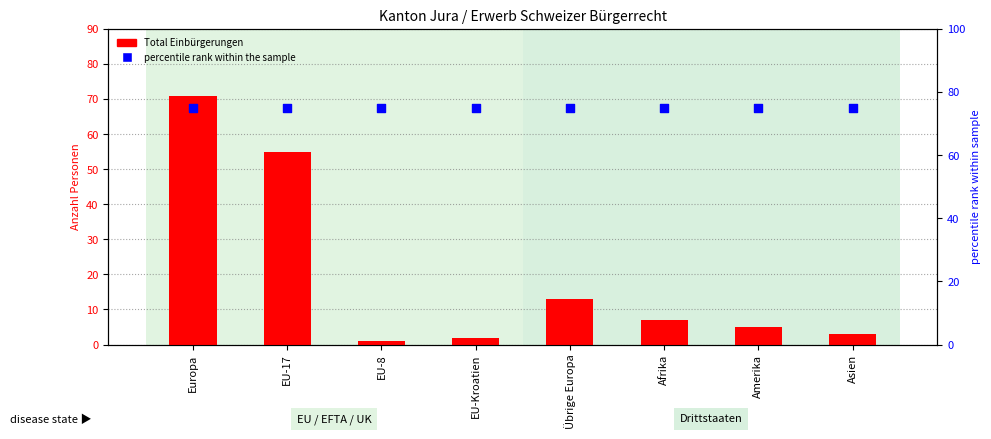

Which series has the largest Y range (max minus min)?

Total Einbürgerungen